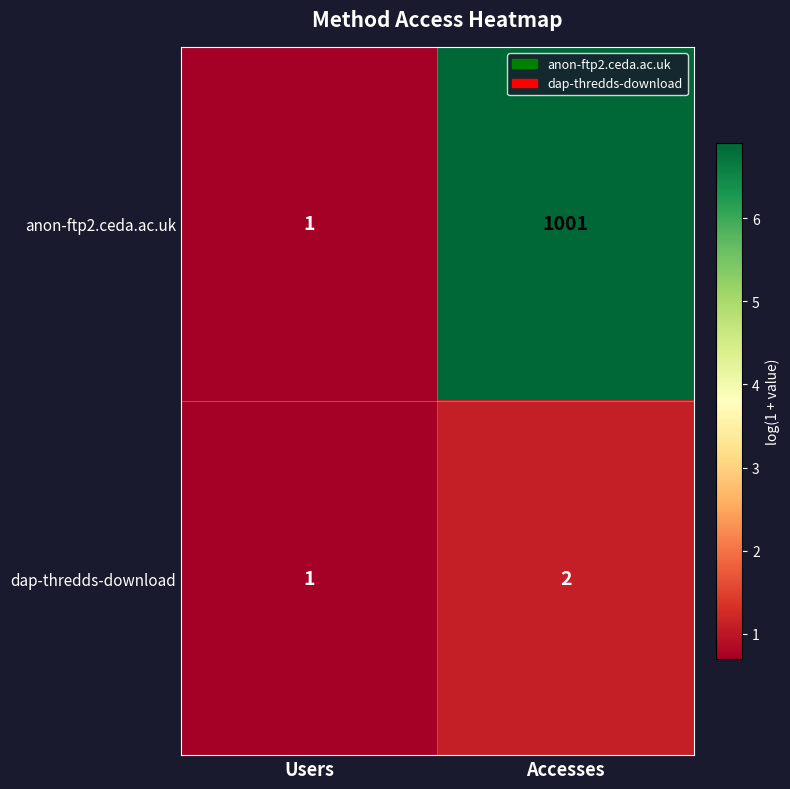

True or false: anon-ftp2.ceda.ac.uk has a value of 223 at Accesses.

False